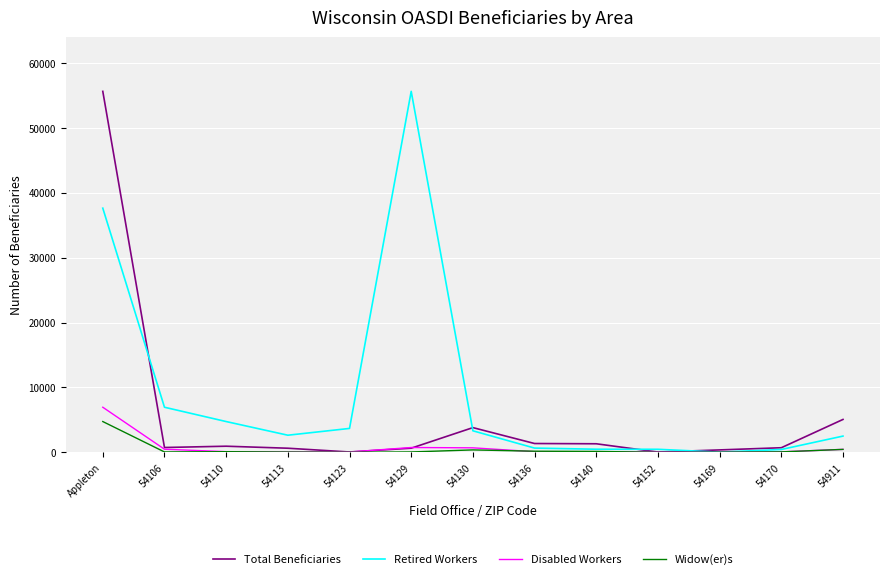

The value of Retired Workers at Appleton is 62678. True or false?

False